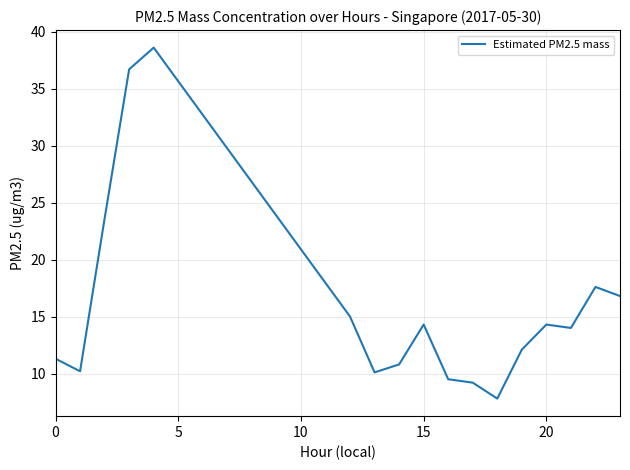

What is the difference between the maximum and second lowest values?

29.4